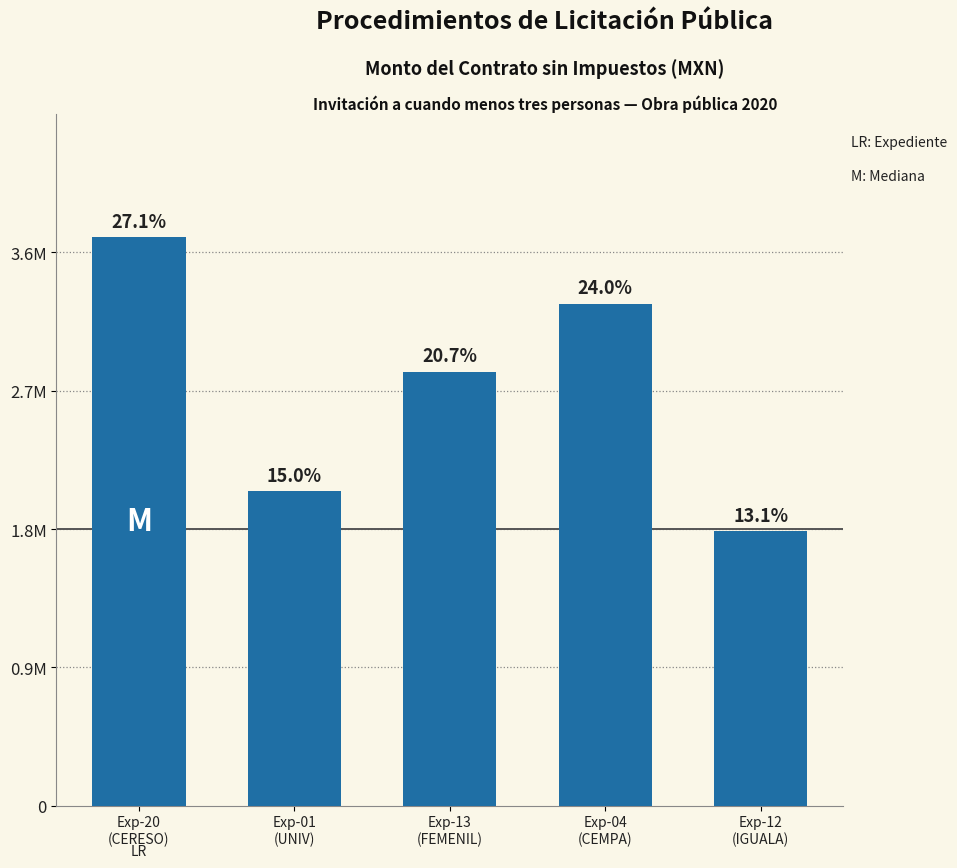

Does the chart contain any negative values?

No